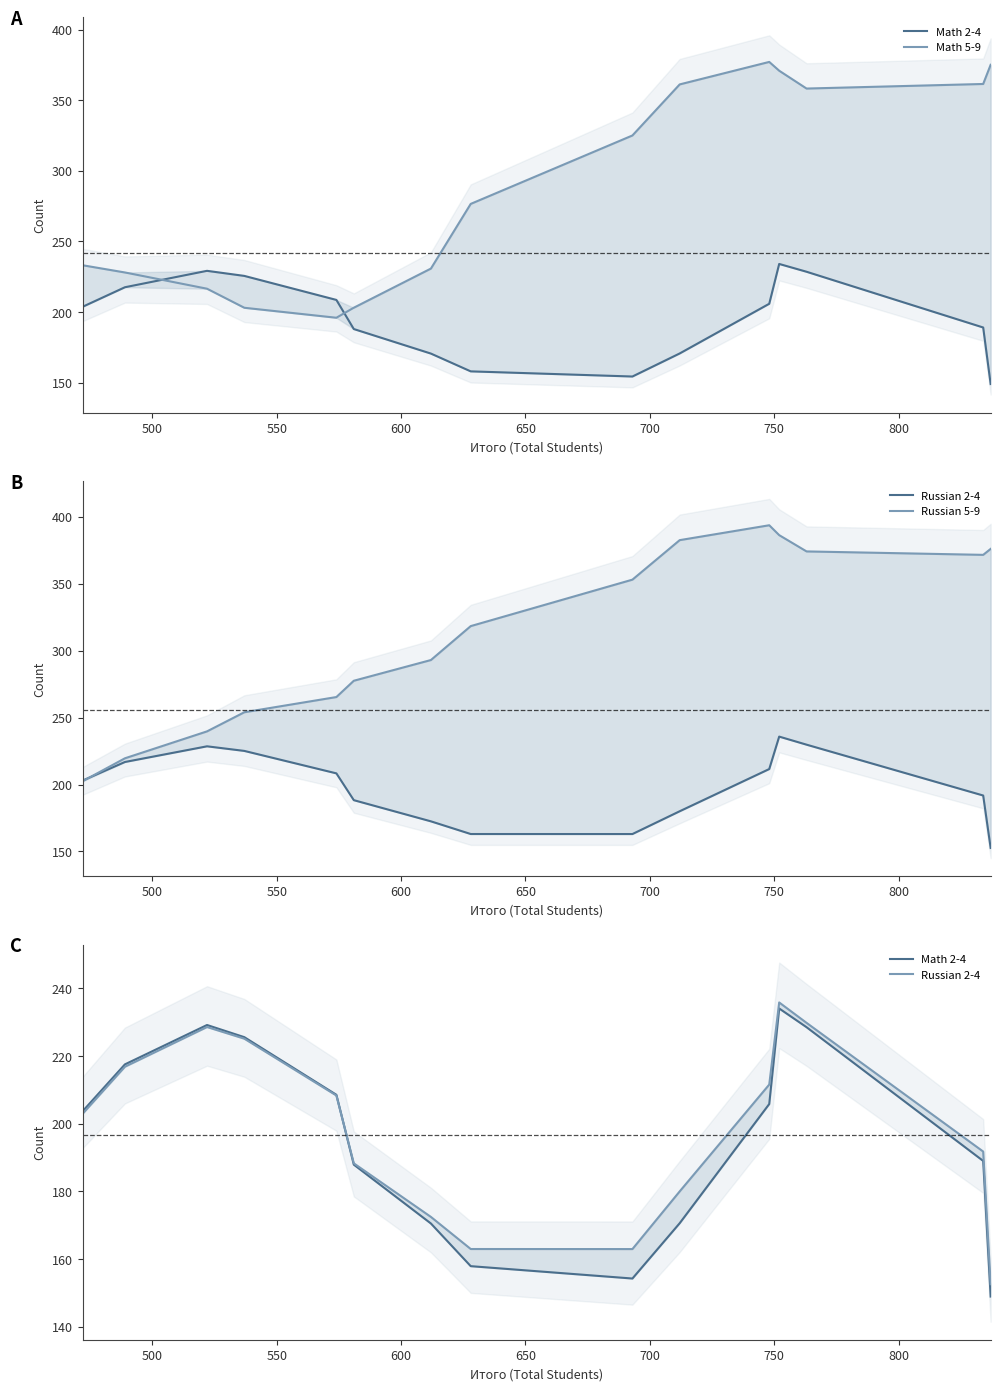

At how many categories does at least one series exceed 284?

9